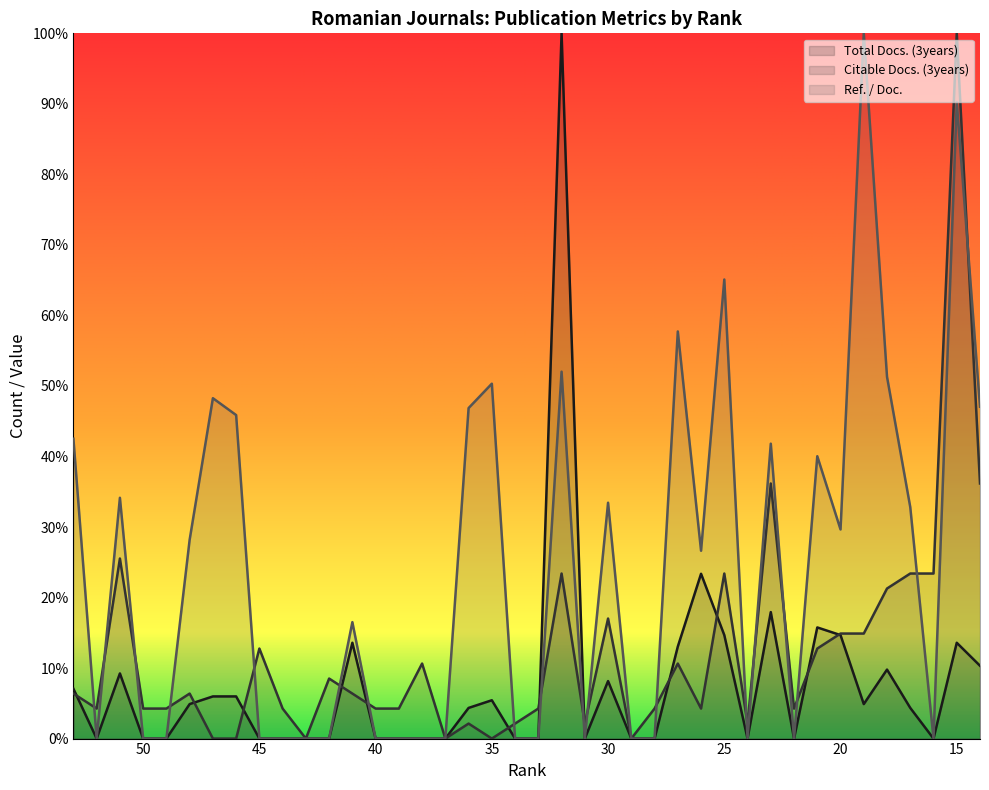

The Ref. / Doc. series shows 55.3 at 28. True or false?

False